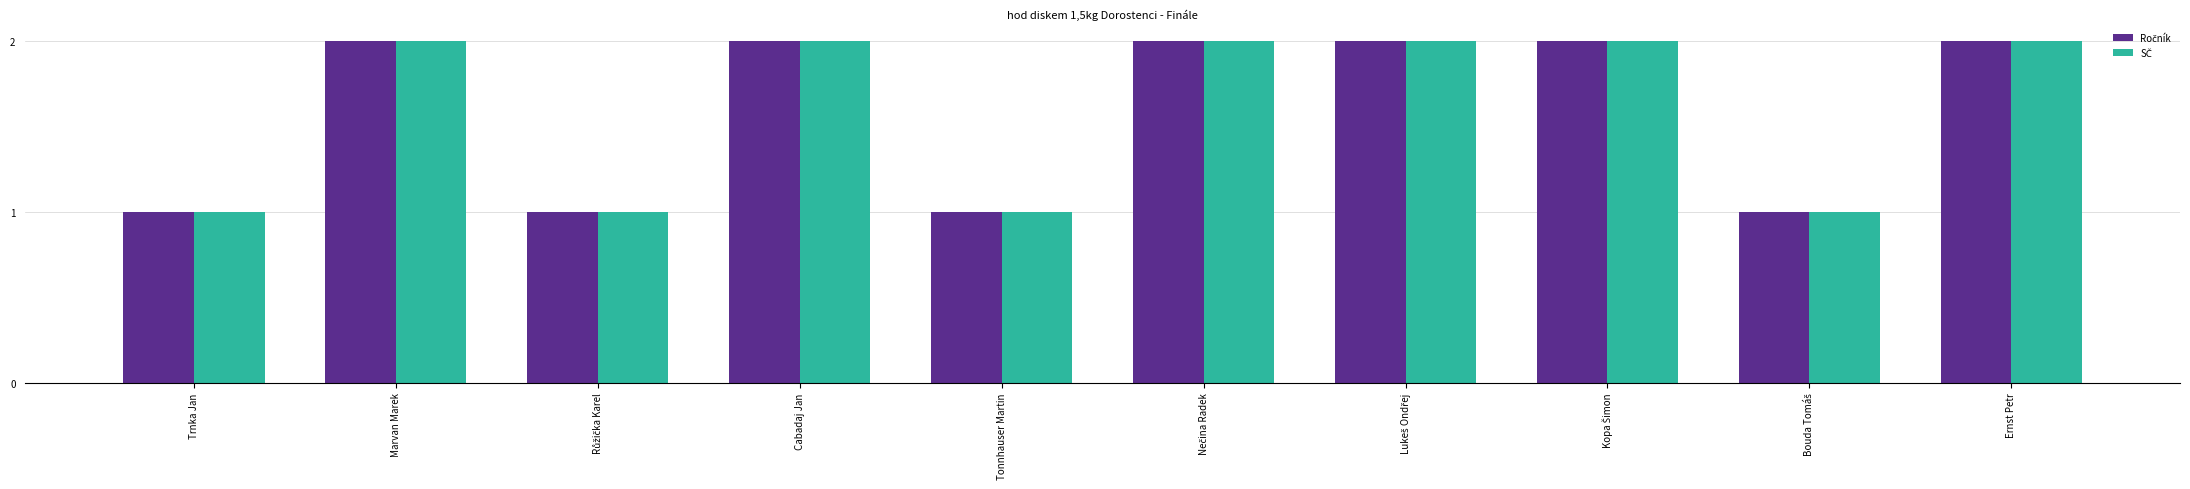

What is the total value across all series at Růžička Karel?

2